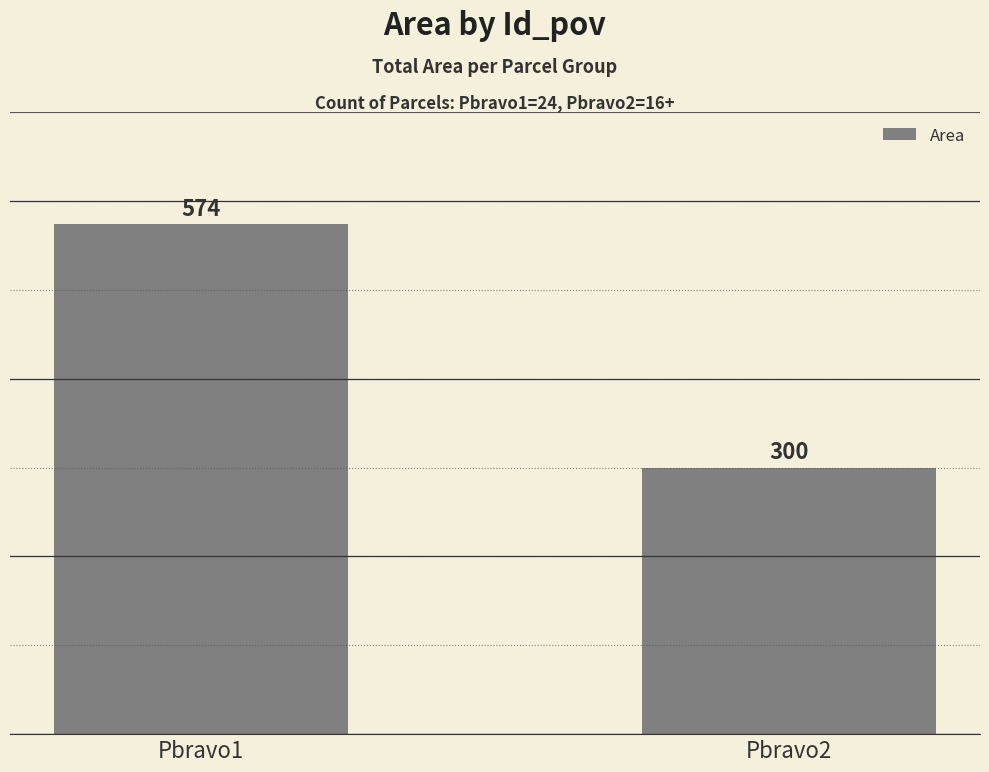

What is the minimum value shown in the chart?

300